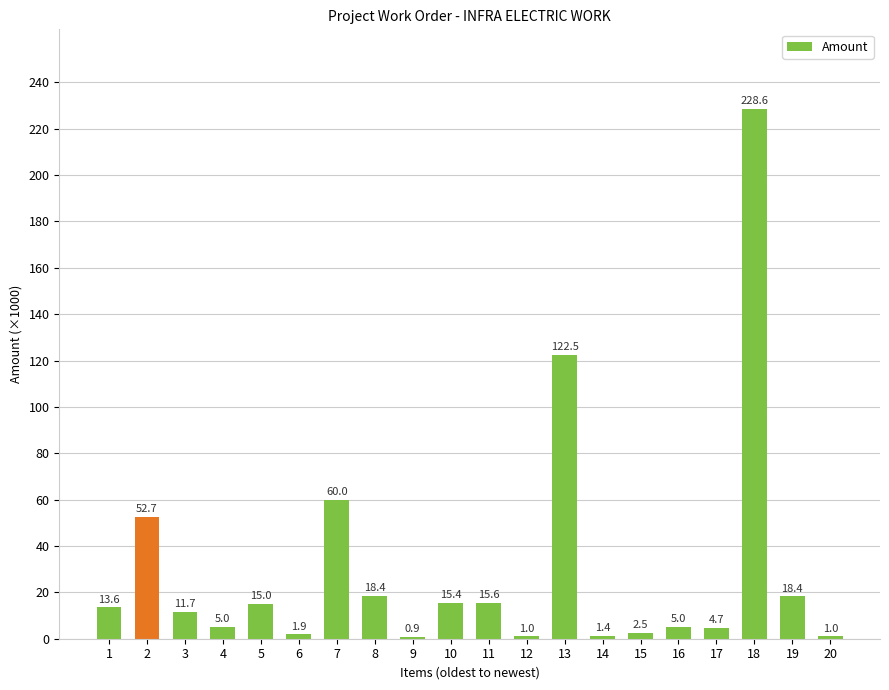

Reading left to right, list all the values displayed in this chart.

1=13600.0	2=52700.0	3=11700.0	4=5000.0	5=15000.0	6=1900.0	7=60000.0	8=18450.0	9=875.0	10=15351.2	11=15600.0	12=1040.0	13=122500.0	14=1350.0	15=2500.0	16=5000.0	17=4650.0	18=228600.0	19=18360.0	20=980.0